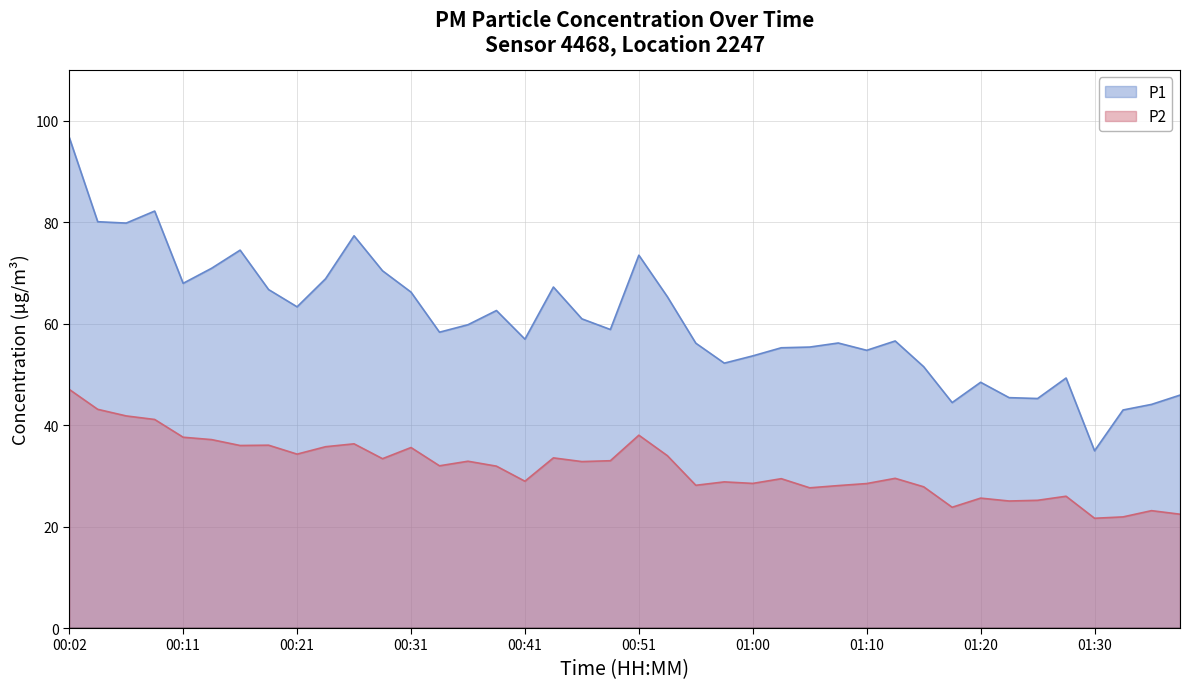

What is the highest value of the P1 series?

96.7